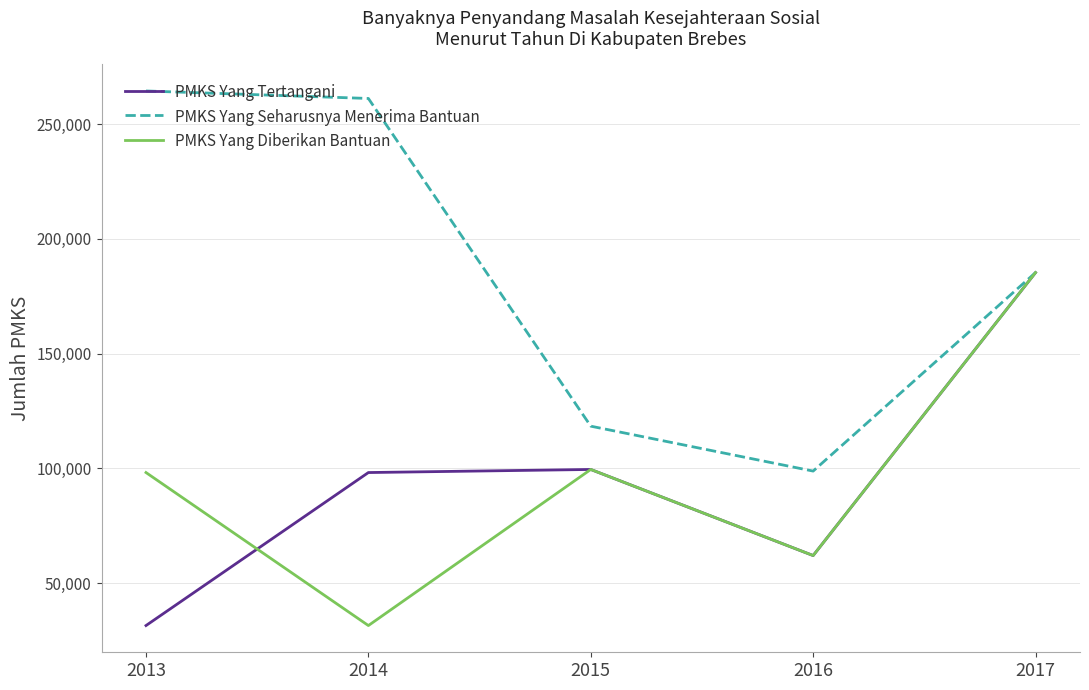

Is the value of PMKS Yang Tertangani at 2014 greater than the value of PMKS Yang Seharusnya Menerima Bantuan at 2014?

No